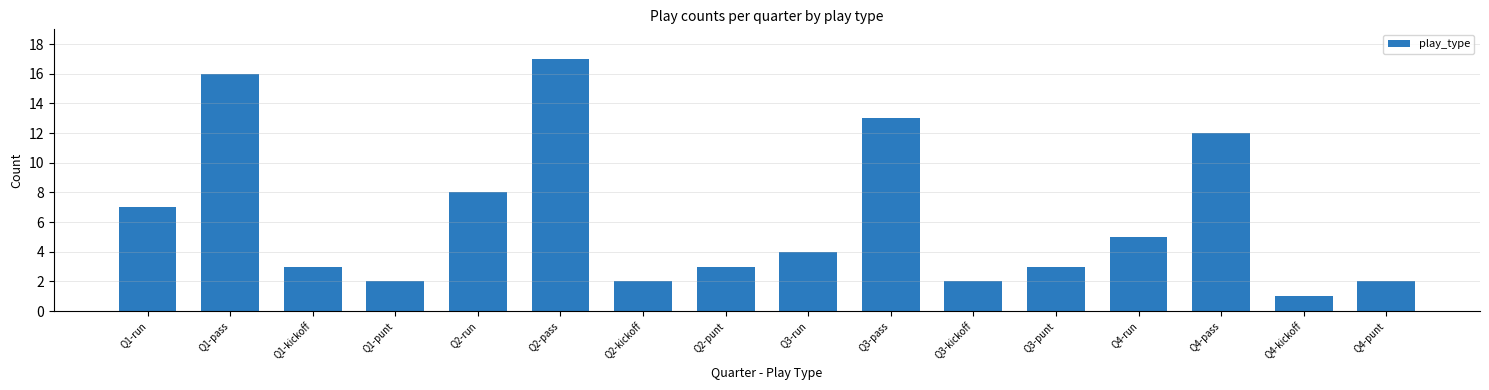

What is the label of the 15th bar from the right?

Q1-pass